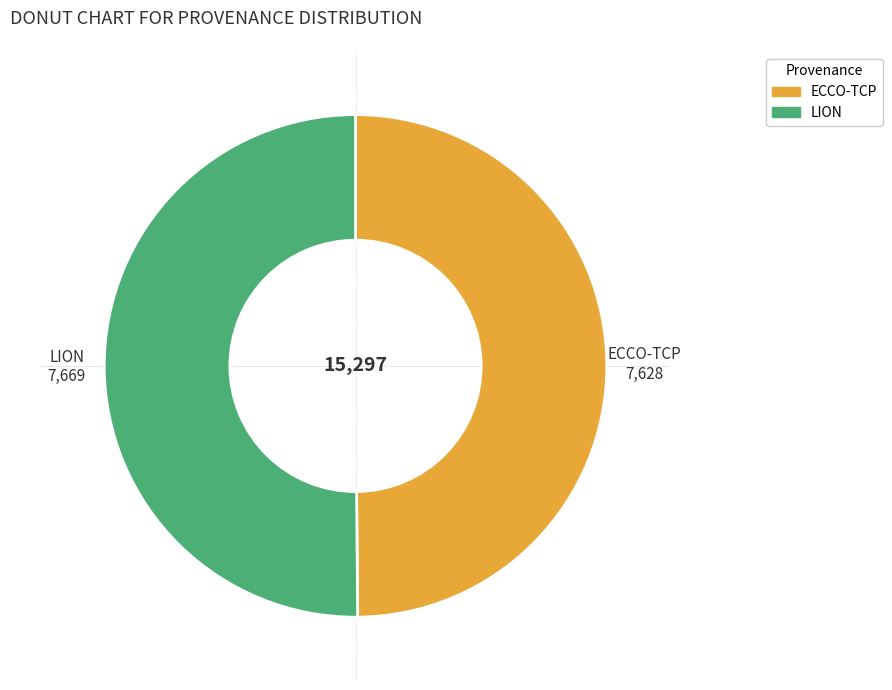

Is it true that ECCO-TCP is 50% of the pie?

True